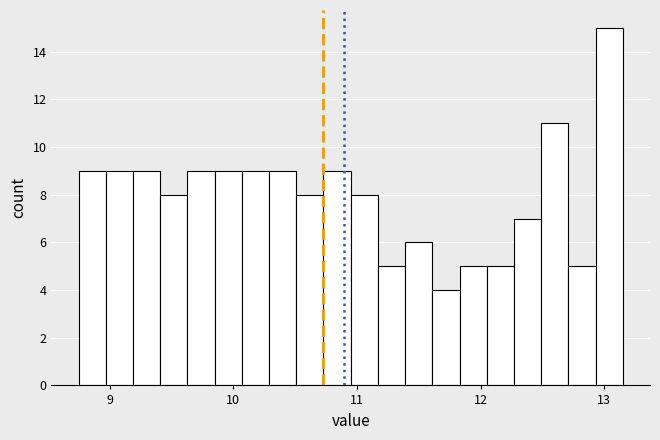

Read against the x-axis, roughly where is the centre of the tallest bar?

13.0